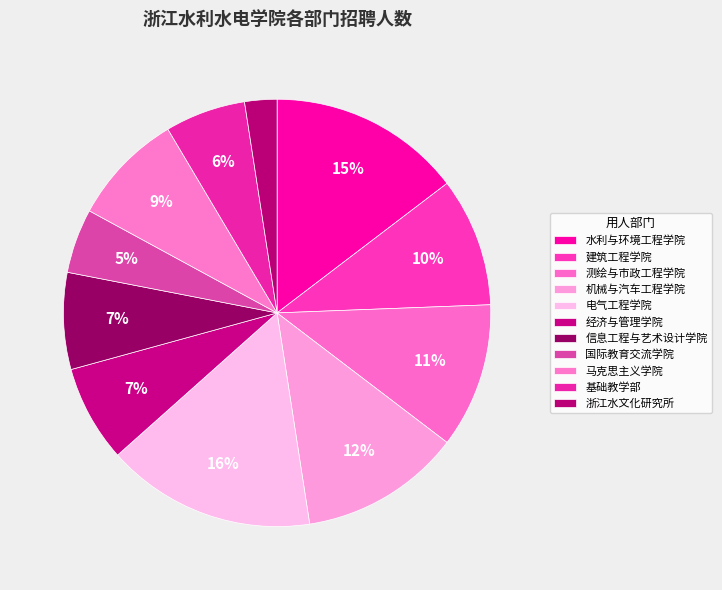

Rank the categories by value from lowest to highest.

浙江水文化研究所, 国际教育交流学院, 基础教学部, 经济与管理学院, 信息工程与艺术设计学院, 马克思主义学院, 建筑工程学院, 测绘与市政工程学院, 机械与汽车工程学院, 水利与环境工程学院, 电气工程学院